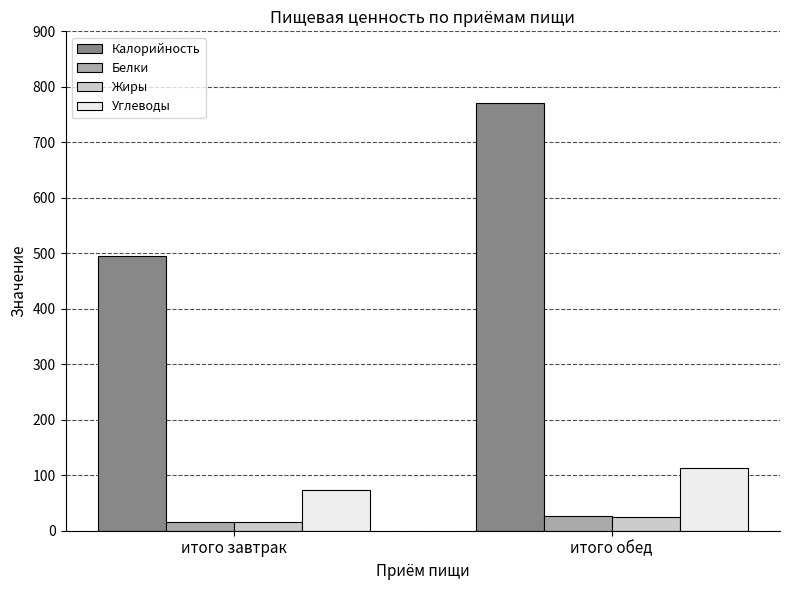

At which category does the chart reach its minimum across all series?

итого завтрак